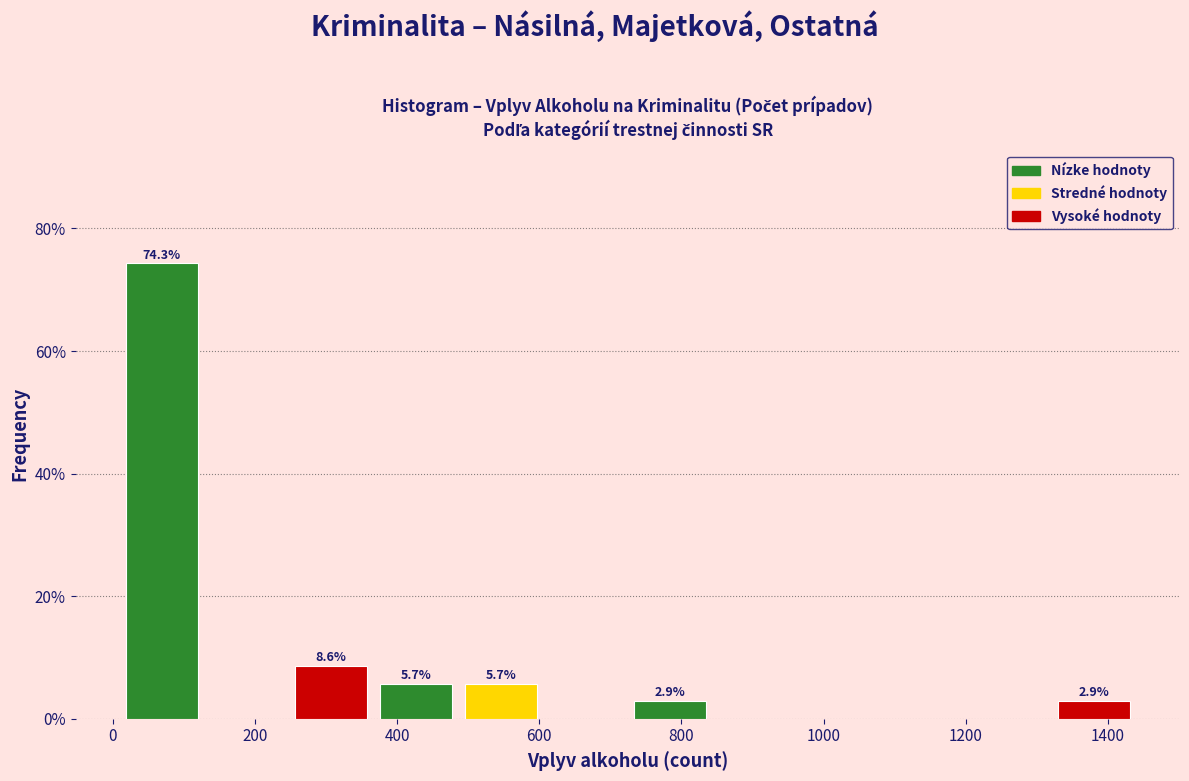

Over which range of the x-axis is the bar tallest?

0 to 120